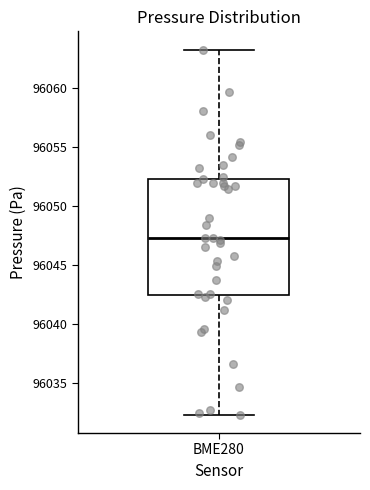

Transcribe this box plot: give where the median line is, the range the box spans, and where the two whiskers end, as read against the y-axis. The values are not printed on the chart, so give them approximately, as read against the axis.

median 96047.5, box 96042.5 to 96052.5, whiskers 96032.5 to 96063.5